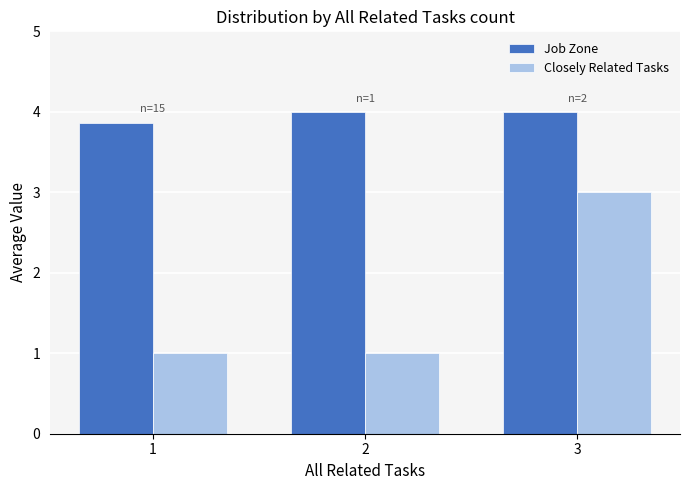

Does the chart contain stacked bars?

No